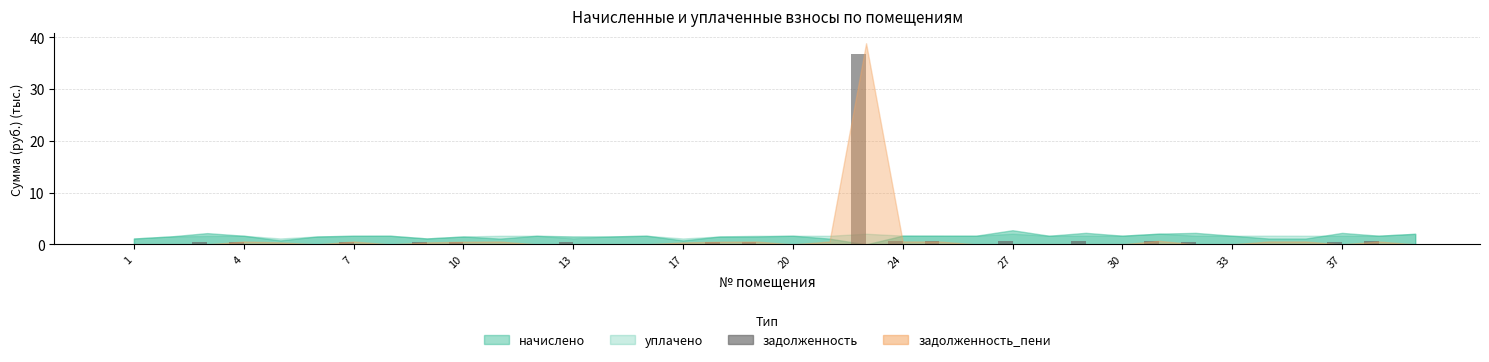

What is the sum of all values?

45.3